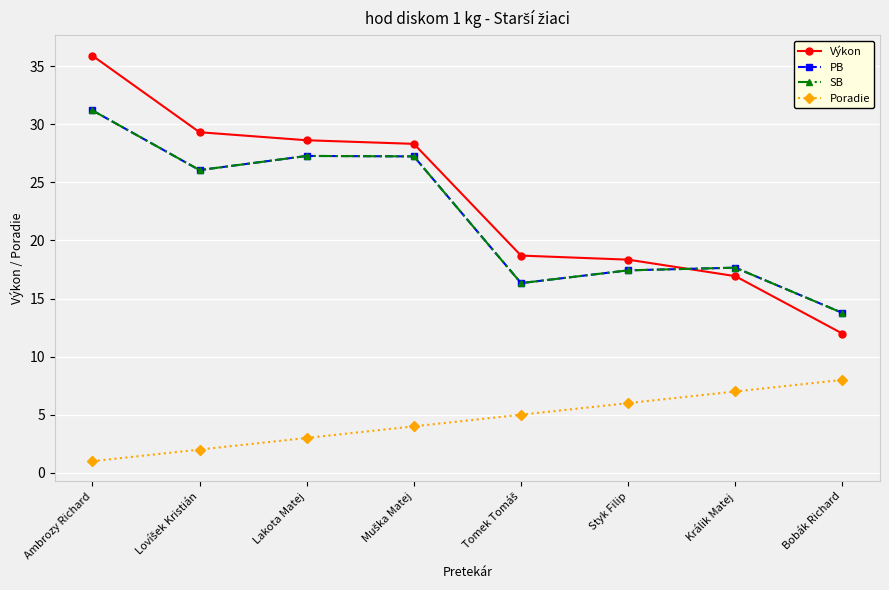

Count the number of data series in this chart.

4